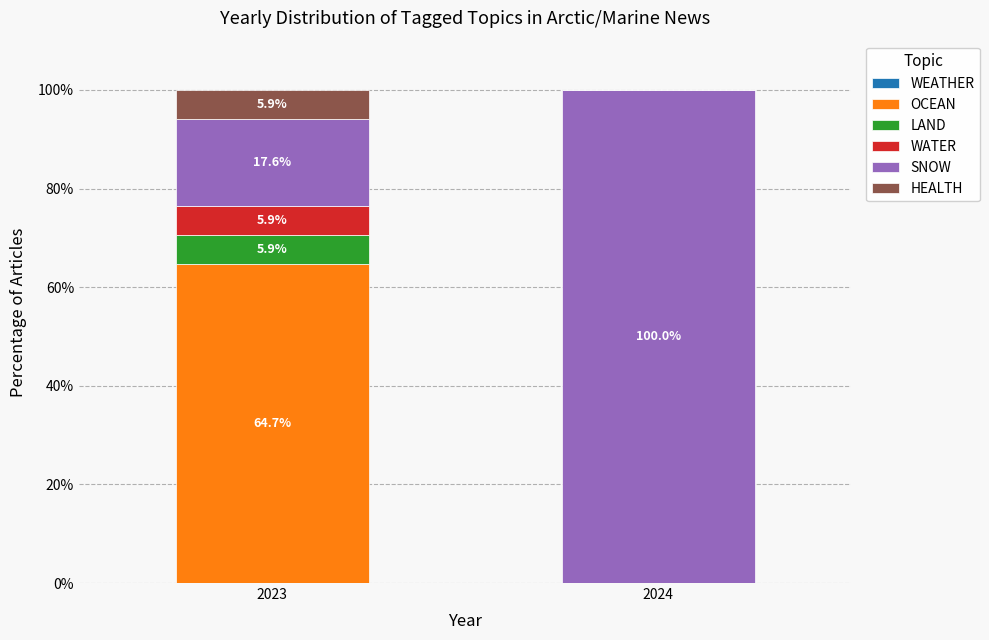

Which category has the highest value in the OCEAN series?

2023